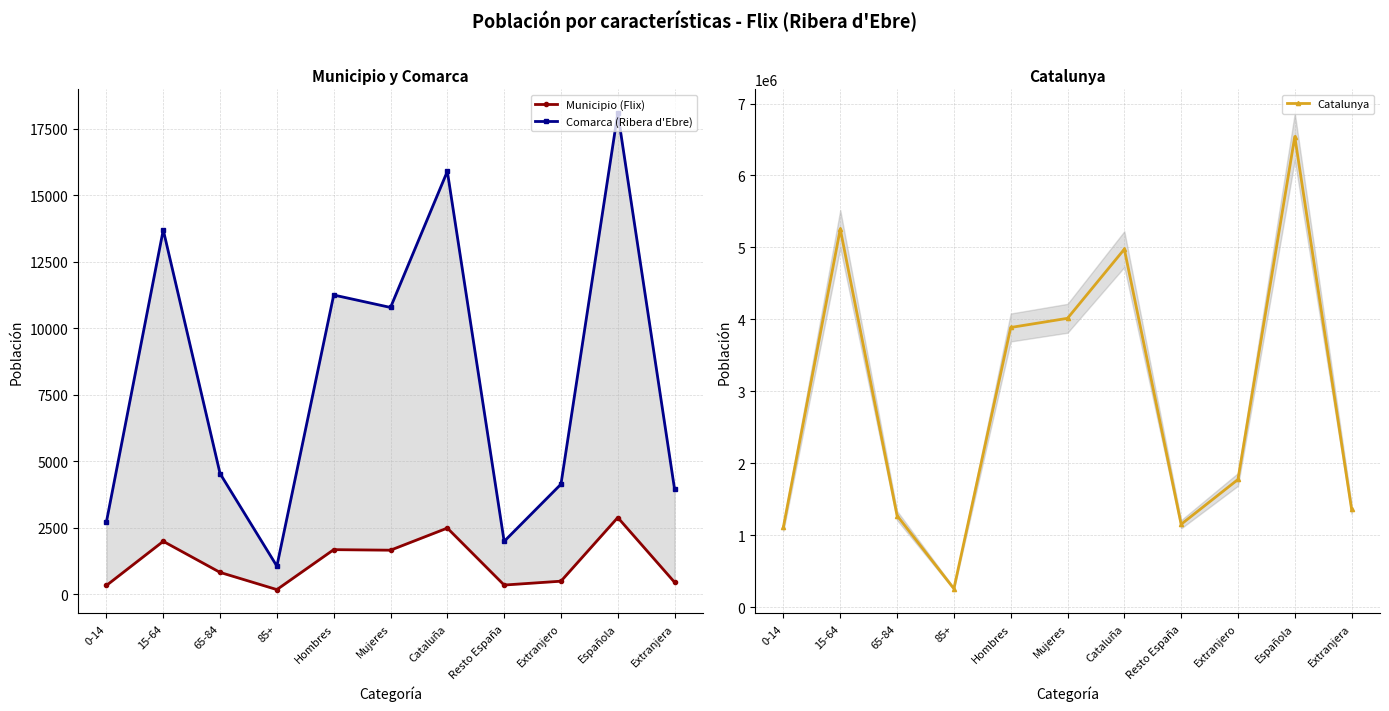

True or false: Catalunya has a value of 751036 at Resto España.

False